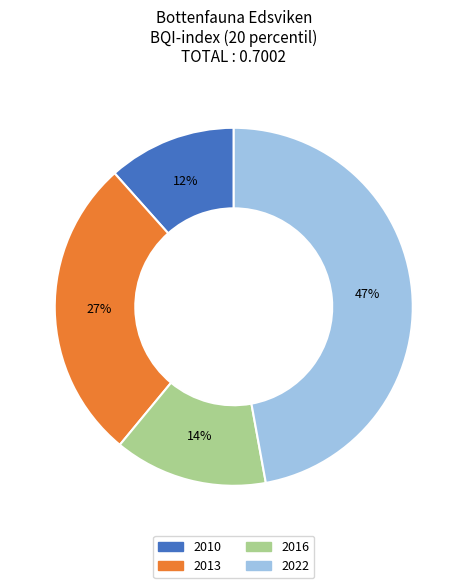

To the nearest percent, what percentage of the pie is 2010?

12%